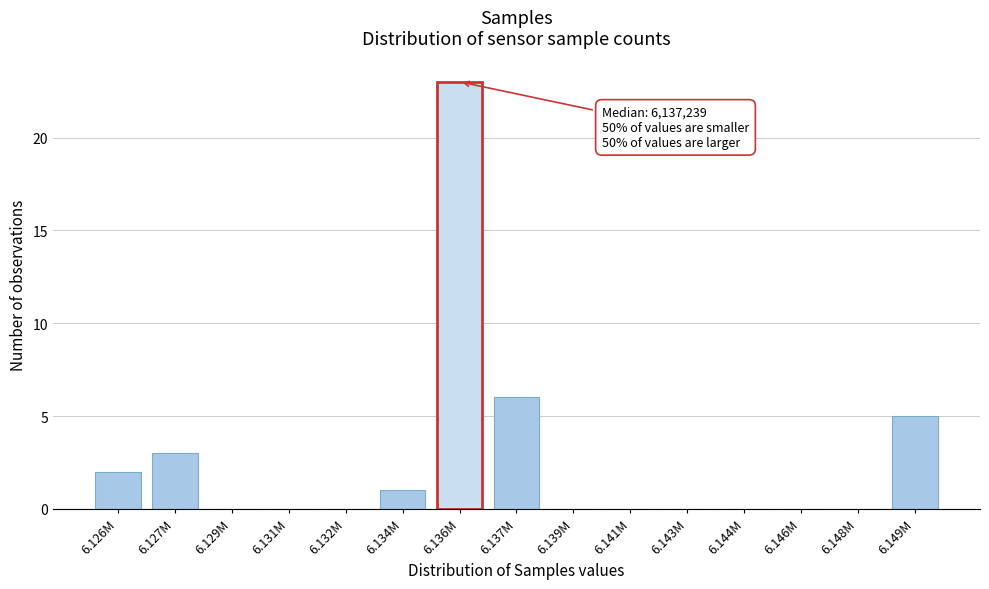

Reading right to left, transcribe all the data shown in this chart.

6.149M=5	6.148M=0	6.146M=0	6.144M=0	6.143M=0	6.141M=0	6.139M=0	6.137M=6	6.136M=23	6.134M=1	6.132M=0	6.131M=0	6.129M=0	6.127M=3	6.126M=2